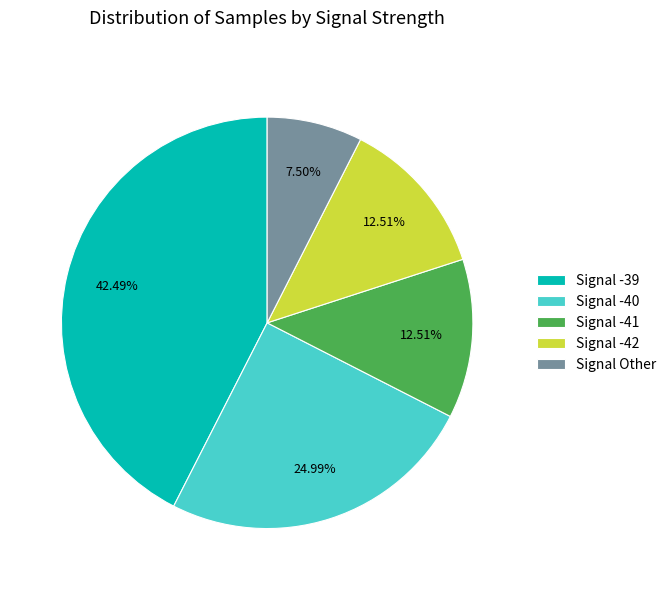

Do Signal -39 and Signal -42 together represent more than half of the pie?

Yes